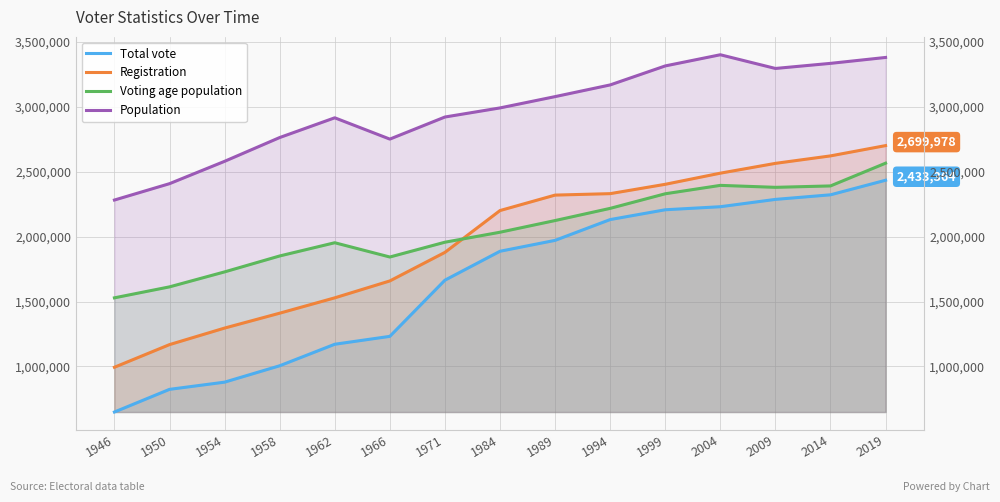

Reading left to right, list all the values displayed in this chart.

Total vote: 1946=649405	1950=823829	1954=879242	1958=1005362	1962=1171020	1966=1231762	1971=1664119	1984=1886756	1989=1970586	1994=2130618	1999=2206112	2004=2229611	2009=2285958	2014=2321230	2019=2433364
Registration: 1946=993892	1950=1168206	1954=1295502	1958=1410105	1962=1528239	1966=1658368	1971=1878132	1984=2200086	1989=2319022	1994=2330154	1999=2402135	2004=2487816	2009=2563285	2014=2620791	2019=2699978
Voting age population: 1946=1528270	1950=1612690	1954=1727930	1958=1850540	1962=1952380	1966=1842500	1971=1956400	1984=2033200	1989=2123130	1994=2216900	1999=2329231	2004=2393866	2009=2378807	2014=2389639	2019=2564637
Population: 1946=2281000	1950=2407000	1954=2579000	1958=2762000	1962=2914000	1966=2750000	1971=2920000	1984=2990000	1989=3077000	1994=3167000	1999=3313283	2004=3399237	2009=3293765	2014=3332972	2019=3378471